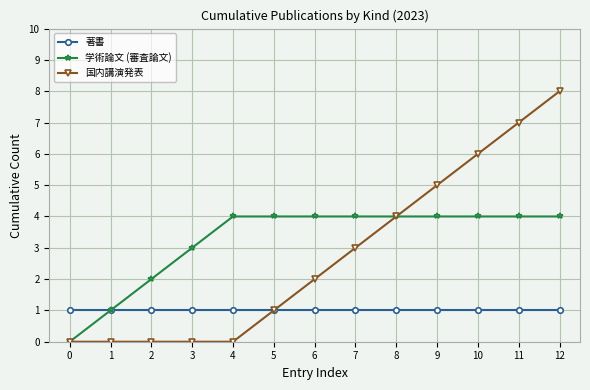

Is it true that 国内講演発表 equals -3 at 2?

False